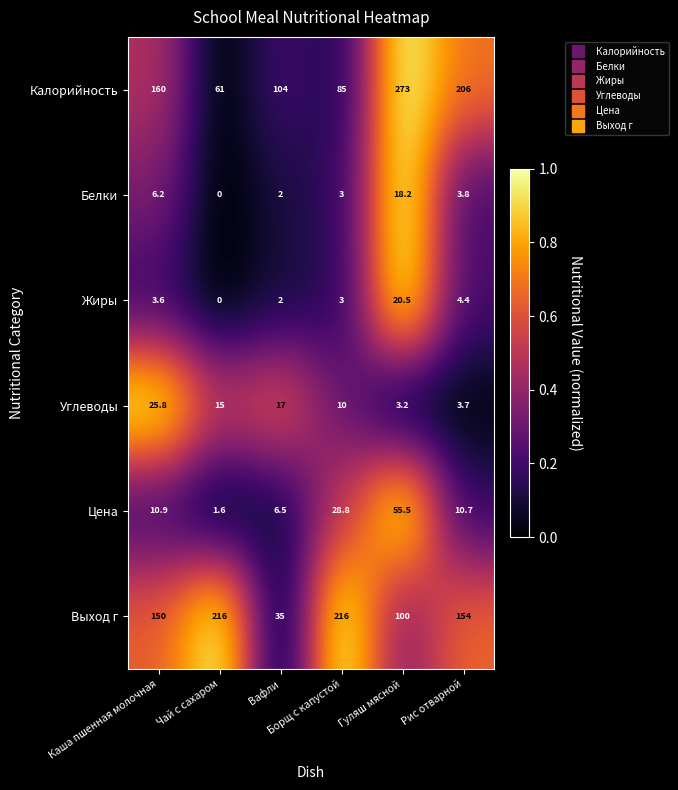

Count the number of categories in the chart.

6